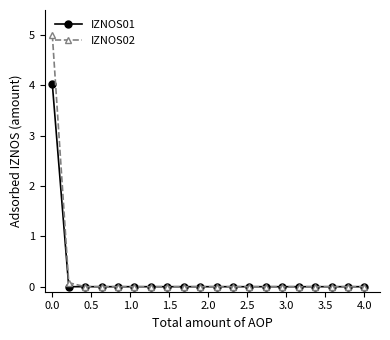

Rank the series by their maximum value, from lowest to highest.

IZNOS01, IZNOS02